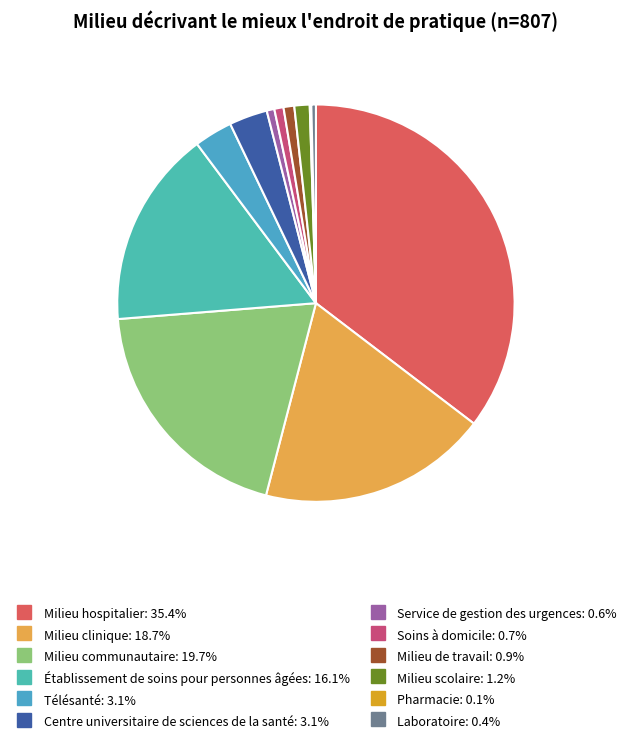

Is it true that Milieu scolaire is 11% of the pie?

False